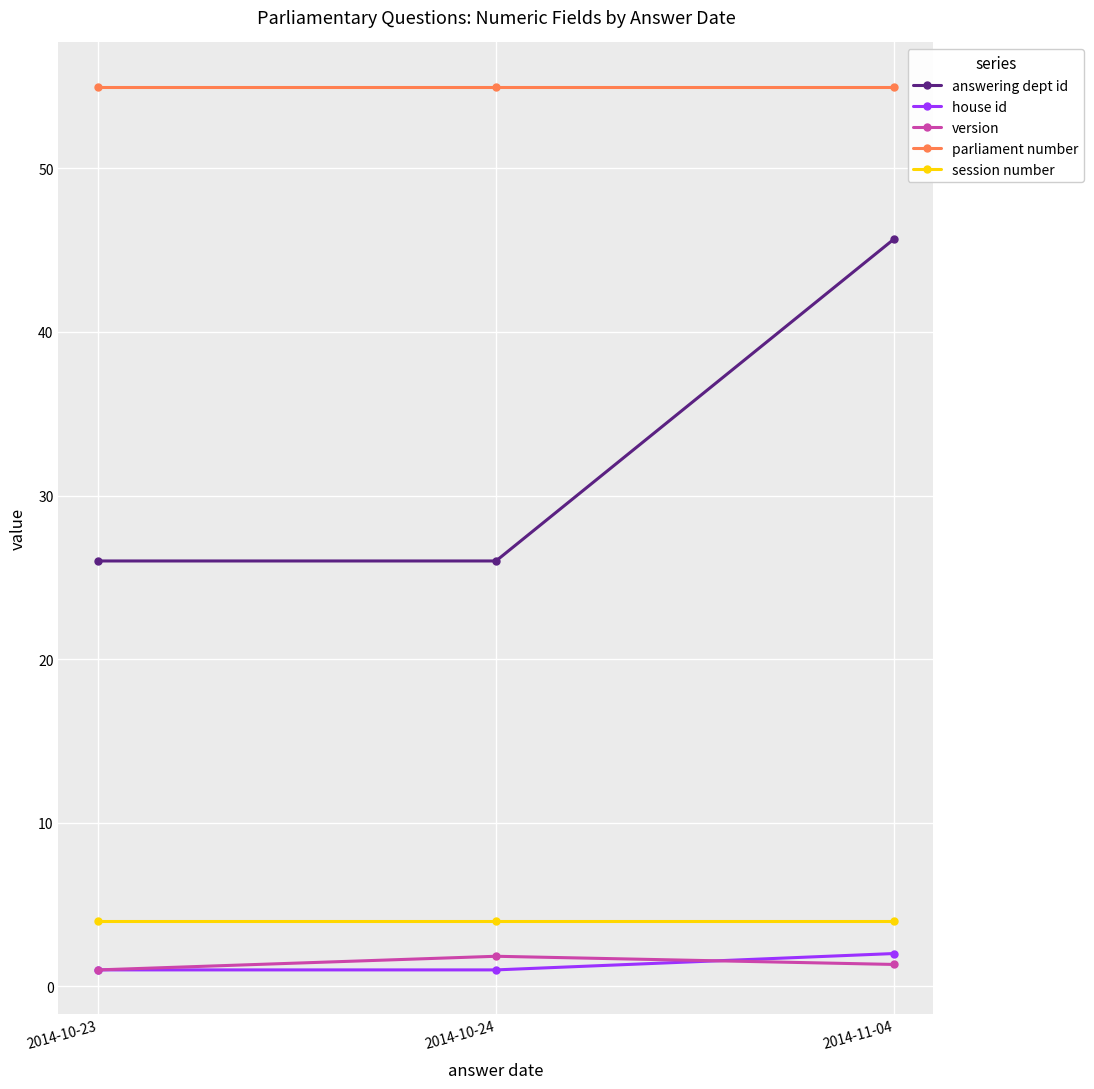

What is the lowest value of the answering dept id series?

26.0